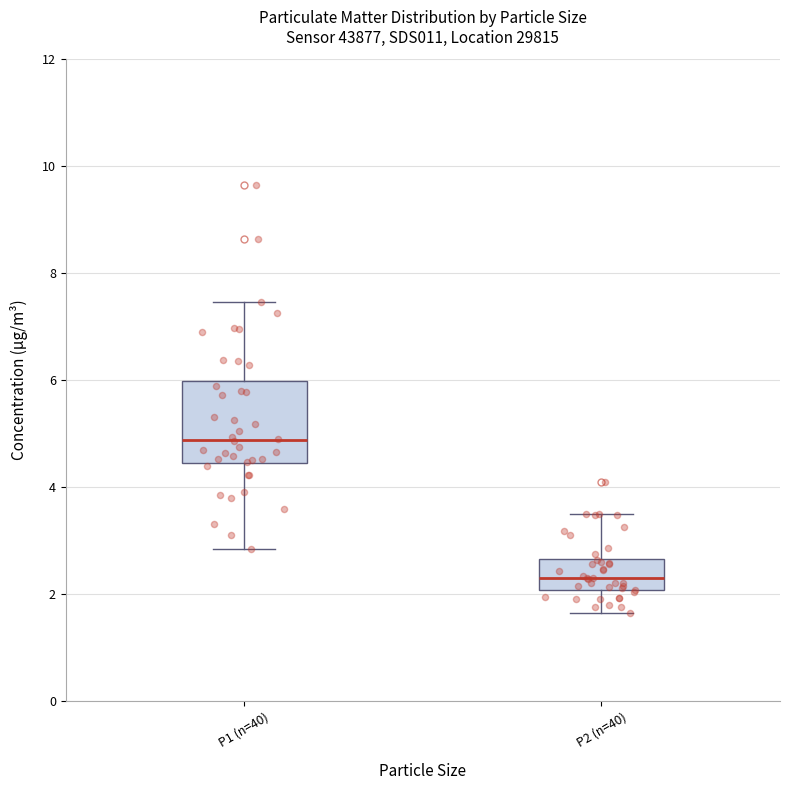

Which box is the tallest, from its lower edge to its upper edge?

P1 (n=40)